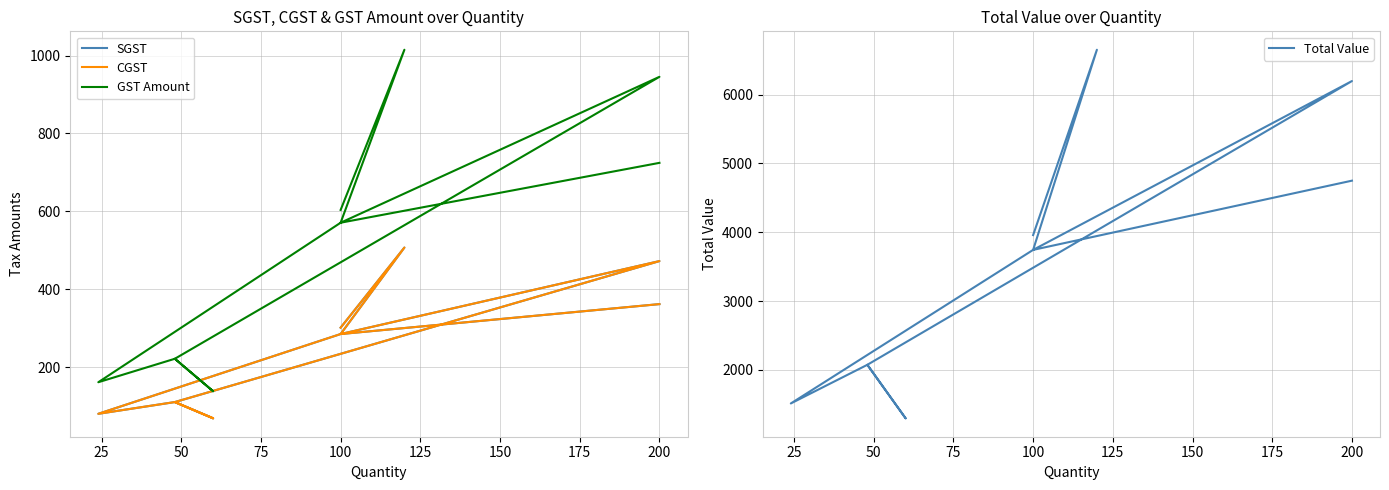

How many data points in GST Amount are above 571?

6